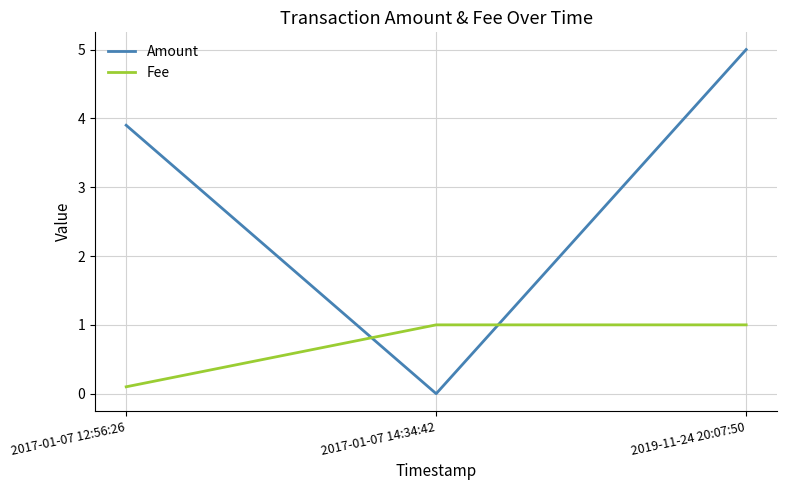

How many distinct data groups are displayed?

2